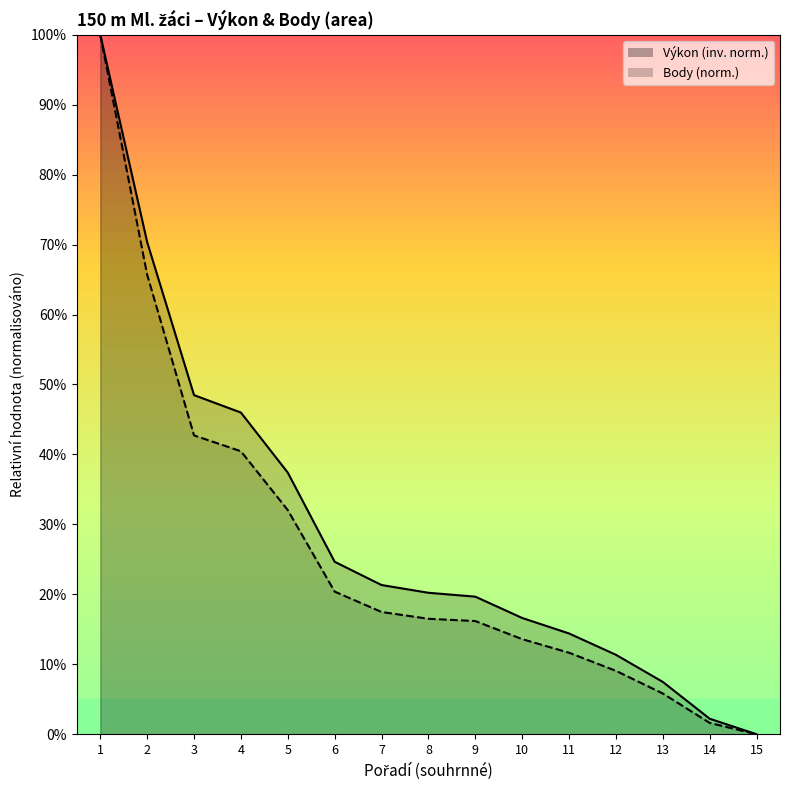

True or false: Výkon and Body cross at least once.

False